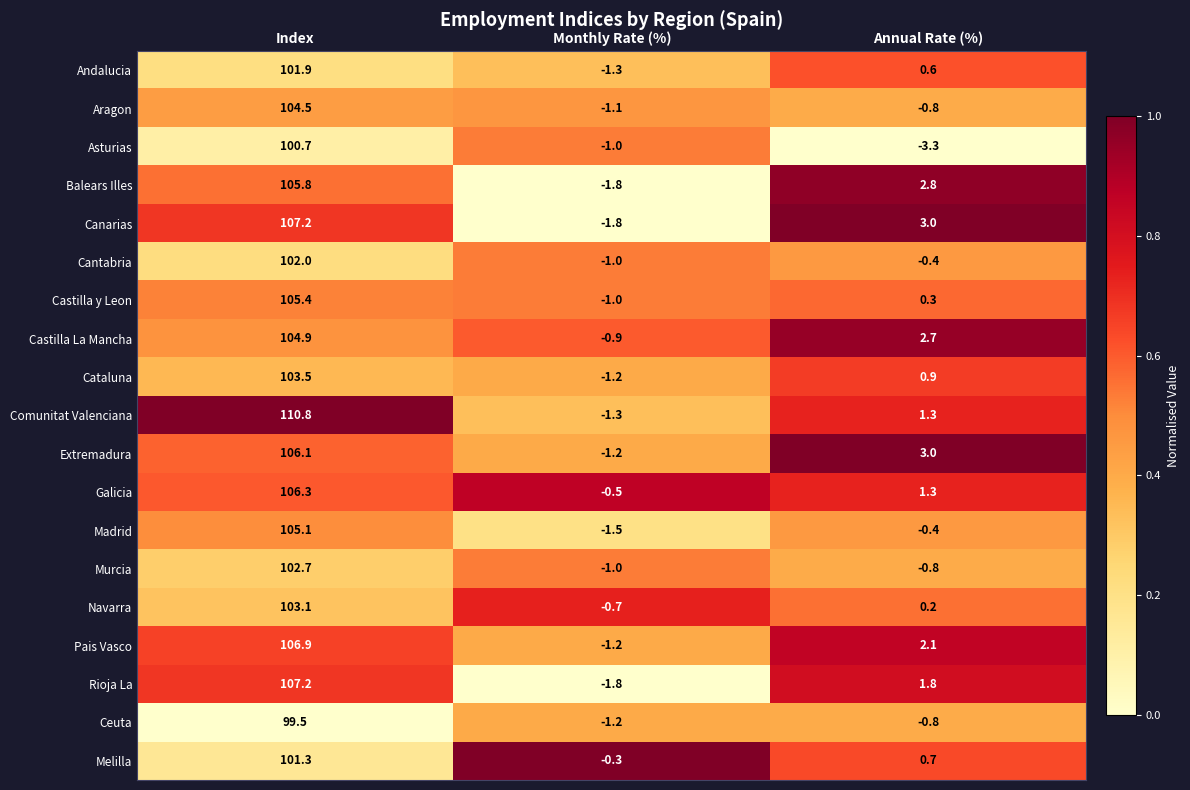

At which category is the sum across all series the highest?

Index